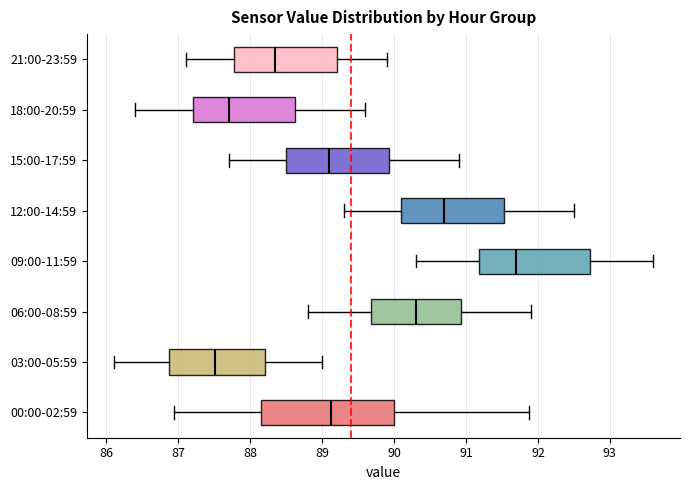

Reading bottom to top, read every box against the x-axis: the position of its median line, the range the box covers, and the ends of its whiskers. The values are not printed on the chart, so give them approximately, as read against the axis.

00:00-02:59: median 89.1, box 88.1 to 90.0, whiskers 86.9 to 91.9
03:00-05:59: median 87.5, box 86.9 to 88.2, whiskers 86.1 to 89.0
06:00-08:59: median 90.3, box 89.7 to 90.9, whiskers 88.8 to 91.9
09:00-11:59: median 91.7, box 91.2 to 92.7, whiskers 90.3 to 93.6
12:00-14:59: median 90.7, box 90.1 to 91.5, whiskers 89.3 to 92.5
15:00-17:59: median 89.1, box 88.5 to 89.9, whiskers 87.7 to 90.9
18:00-20:59: median 87.7, box 87.2 to 88.6, whiskers 86.4 to 89.6
21:00-23:59: median 88.4, box 87.8 to 89.2, whiskers 87.1 to 89.9